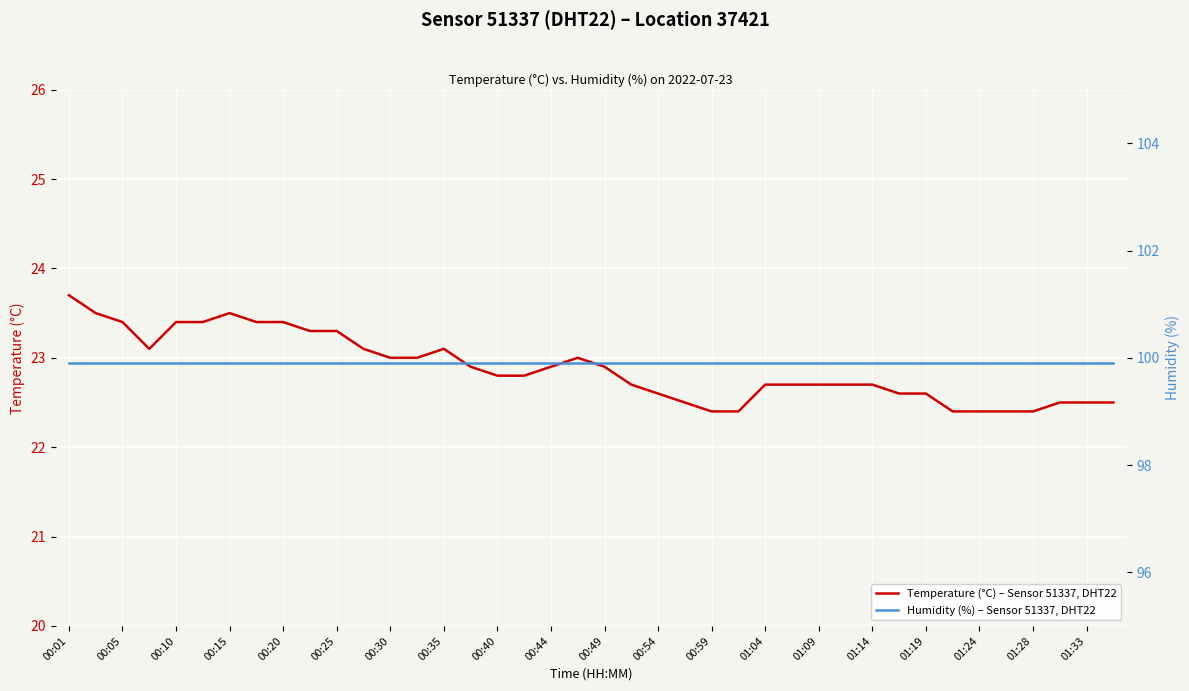

Reading right to left, what are all the values shown in this chart?

Temperature (°C) – Sensor 51337, DHT22: 22.5	22.5	22.5	22.4	22.4	22.4	22.4	22.6	22.6	22.7	22.7	22.7	22.7	22.7	22.4	22.4	22.5	22.6	22.7	22.9	23.0	22.9	22.8	22.8	22.9	23.1	23.0	23.0	23.1	23.3	23.3	23.4	23.4	23.5	23.4	23.4	23.1	23.4	23.5	23.7
Humidity (%) – Sensor 51337, DHT22: 99.9	99.9	99.9	99.9	99.9	99.9	99.9	99.9	99.9	99.9	99.9	99.9	99.9	99.9	99.9	99.9	99.9	99.9	99.9	99.9	99.9	99.9	99.9	99.9	99.9	99.9	99.9	99.9	99.9	99.9	99.9	99.9	99.9	99.9	99.9	99.9	99.9	99.9	99.9	99.9